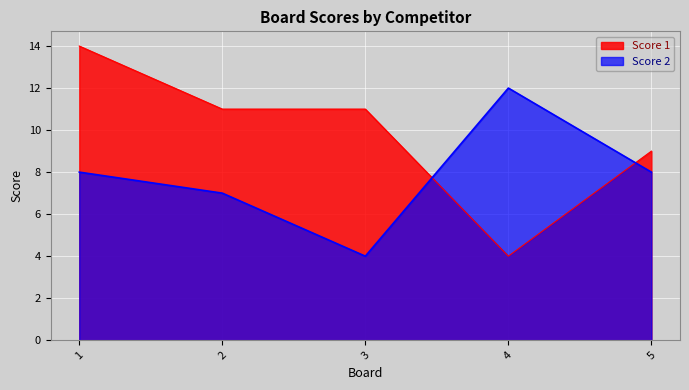

Between which two adjacent categories do Score 1 and Score 2 first intersect?

3 and 4